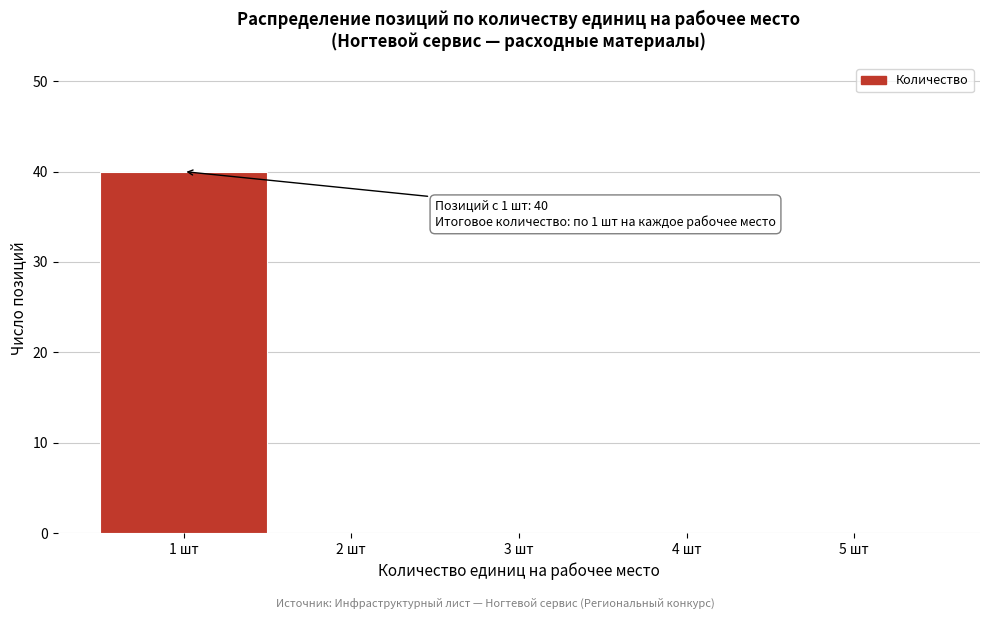

Over which range of the x-axis is the bar tallest?

0.5 to 1.5